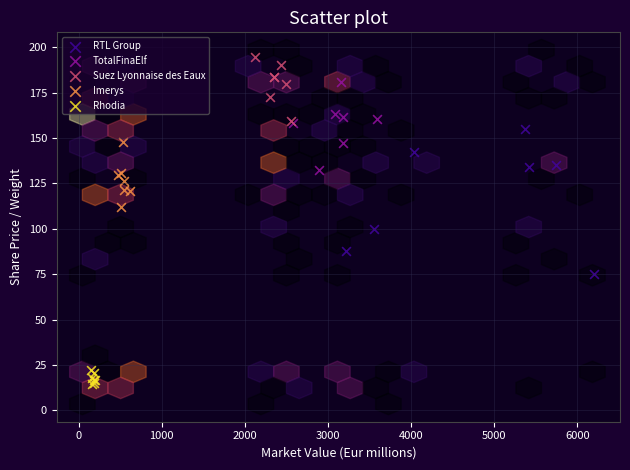

What are all the series names shown in the legend?

RTL Group, TotalFinaElf, Suez Lyonnaise des Eaux, Imerys, Rhodia